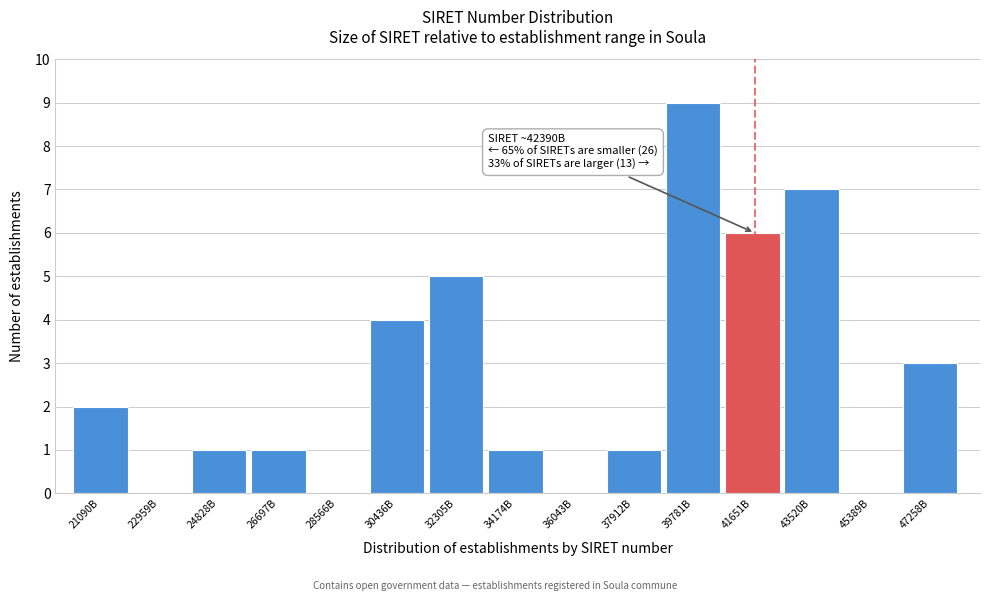

Reading left to right, what are all the values shown in this chart?

21090B=2	22959B=0	24828B=1	26697B=1	28566B=0	30436B=4	32305B=5	34174B=1	36043B=0	37912B=1	39781B=9	41651B=6	43520B=7	45389B=0	47258B=3